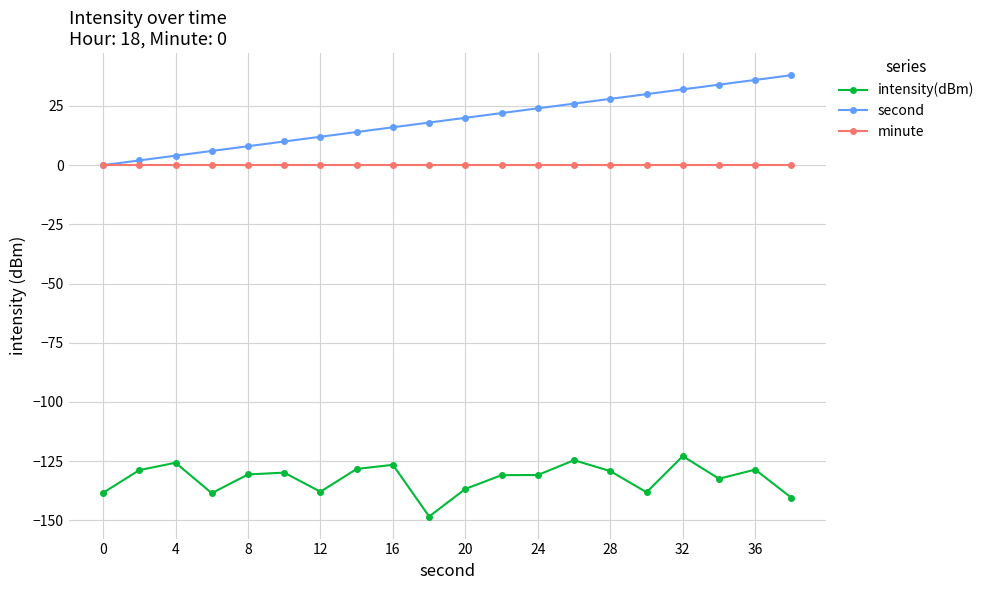

Which series has the widest spread of values?

second